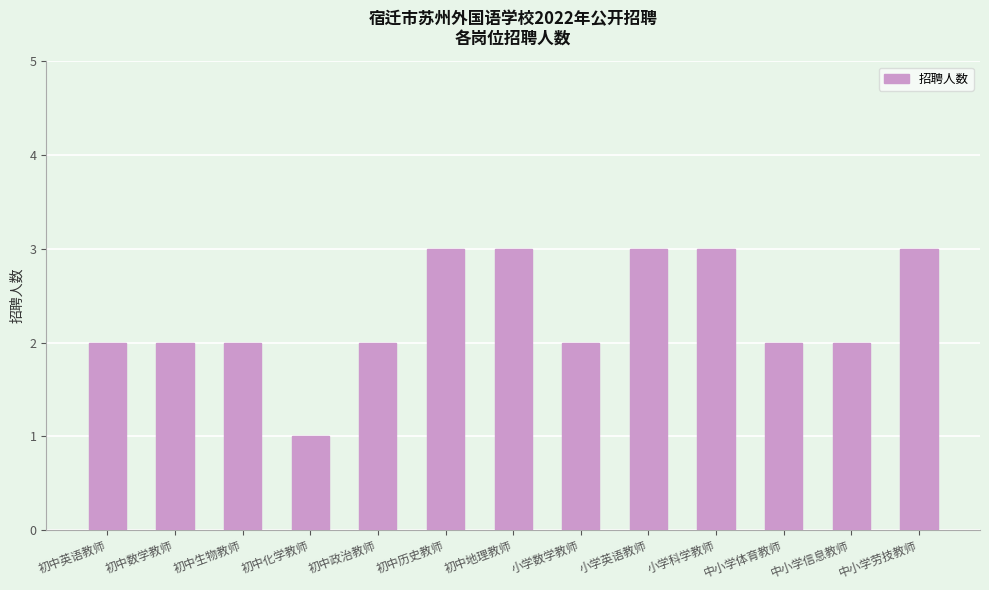

Between 初中生物教师 and 初中历史教师, which is larger?

初中历史教师